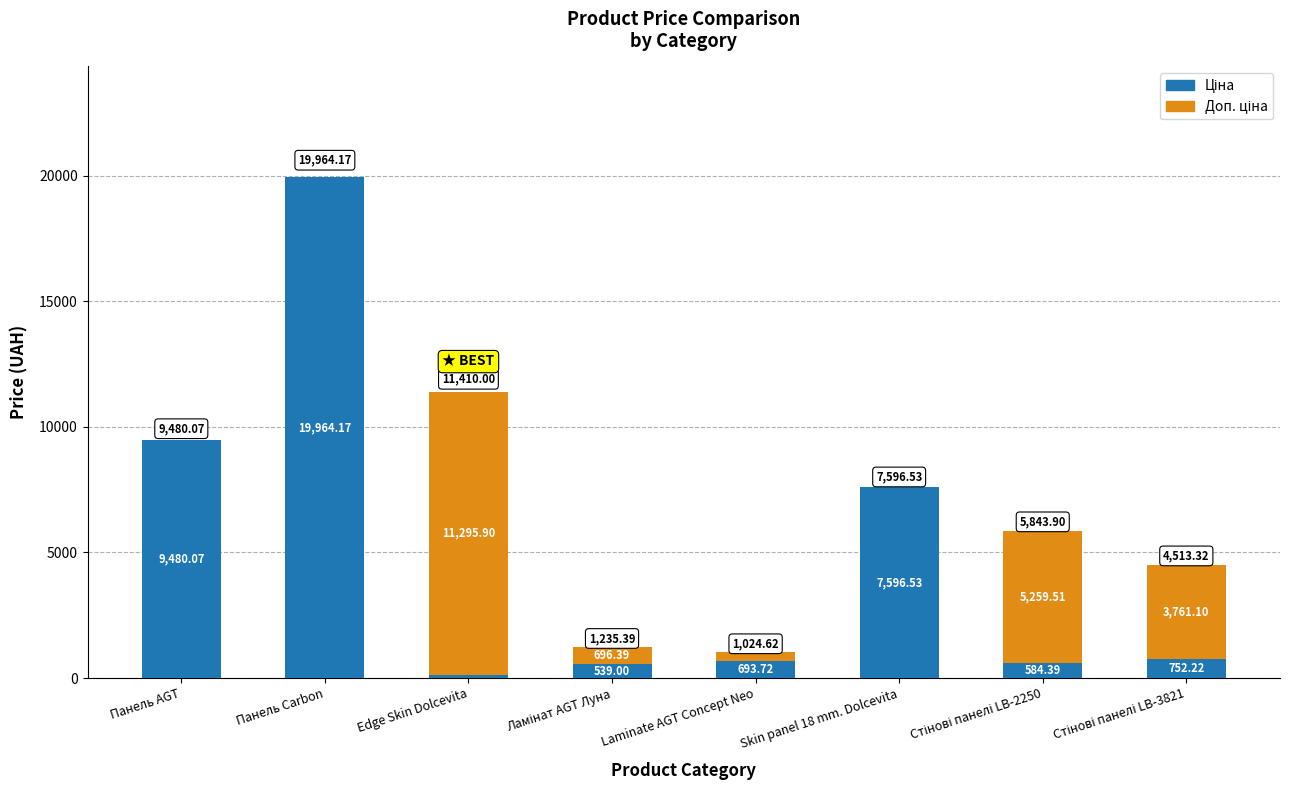

Are the bars grouped side by side (vs. stacked)?

No